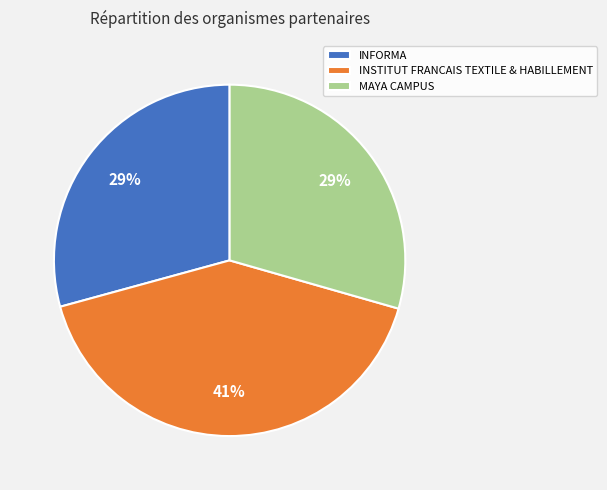

Which slice is the largest?

INSTITUT FRANCAIS TEXTILE & HABILLEMENT